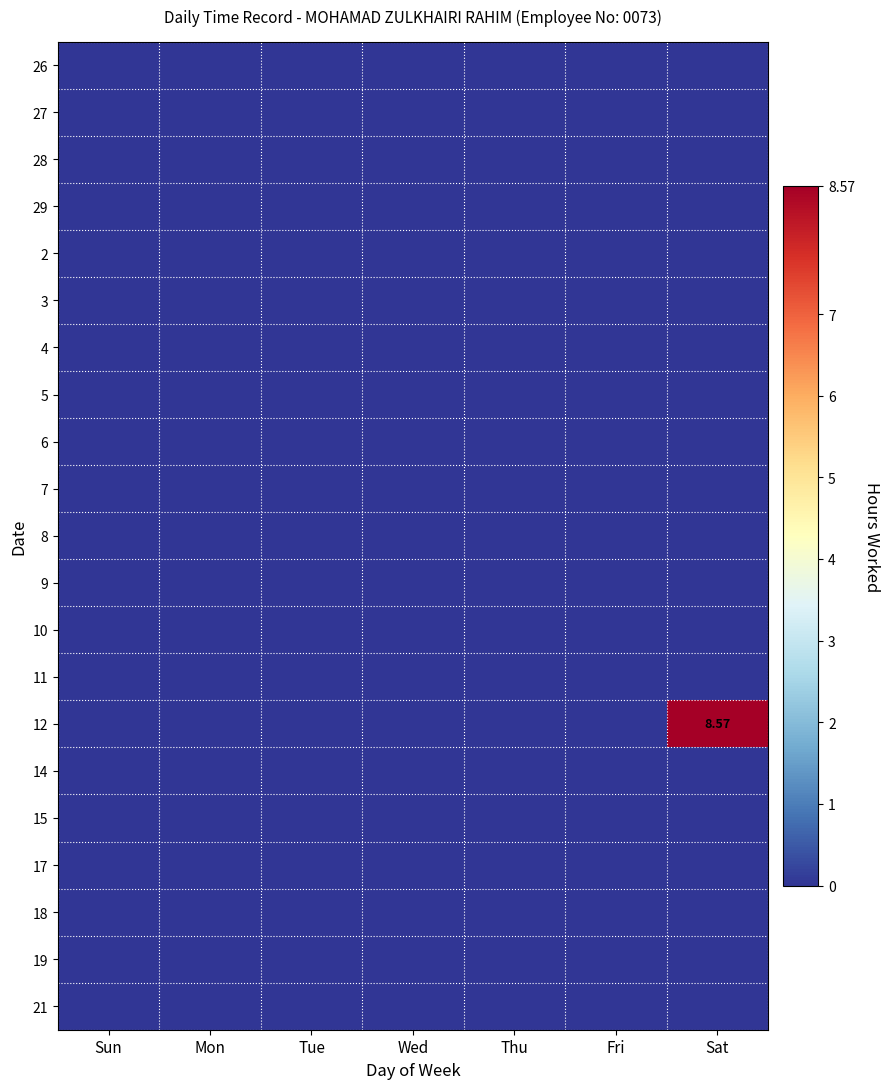

True or false: 8 has a value of 0.0 at Tue.

True